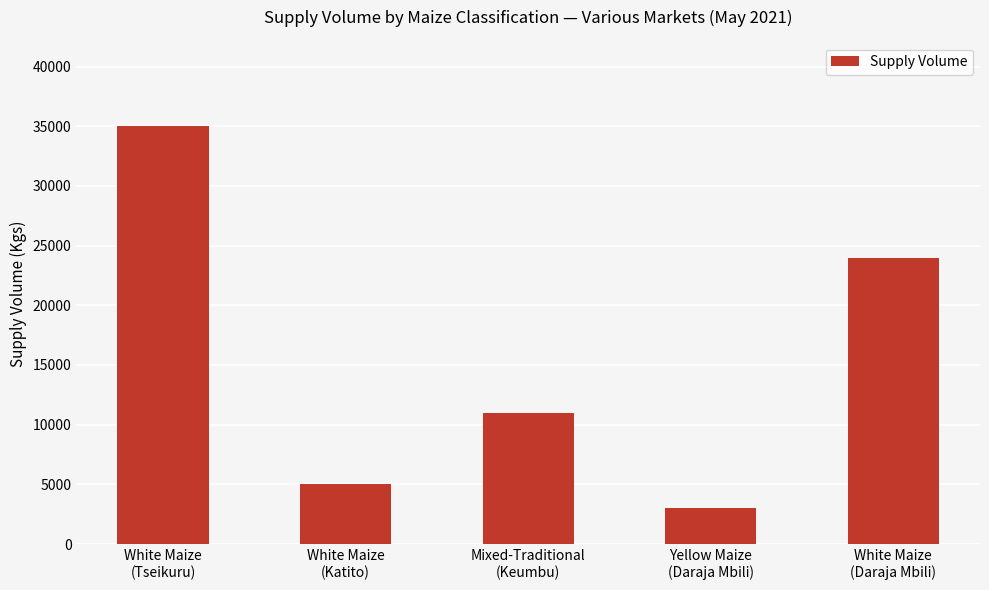

Read the value at Mixed-Traditional
(Keumbu), to the nearest 100.

11000